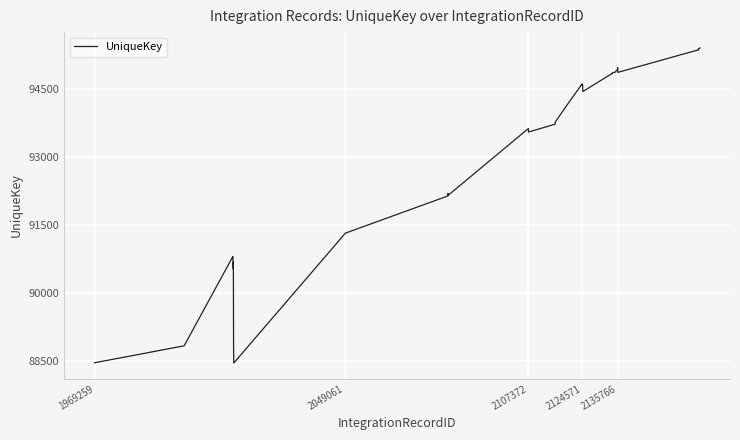

Is it true that the value at 2124571 is 94584?

True